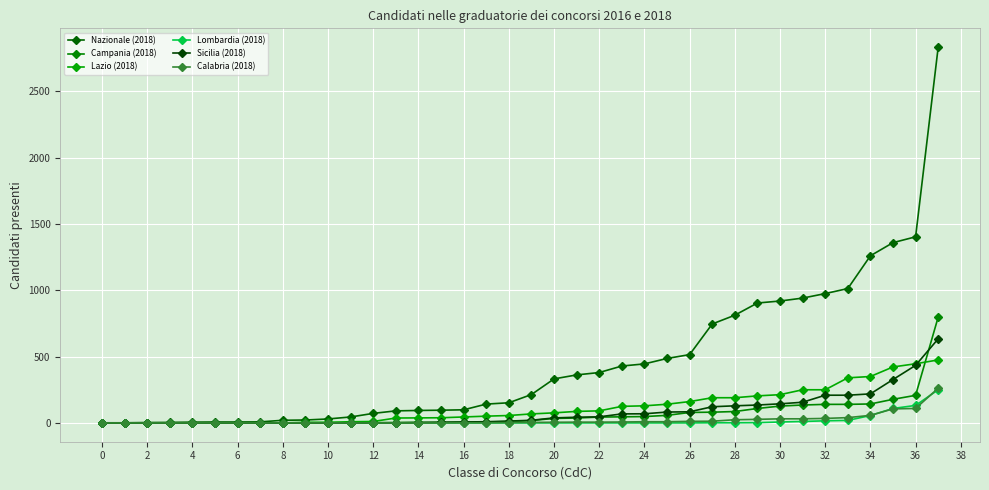

How many times do Calabria (2018) and Lombardia (2018) cross each other?

2